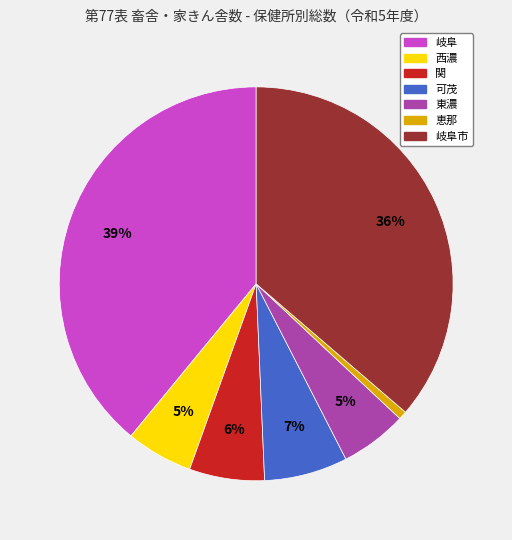

Is there a majority slice in this chart?

No